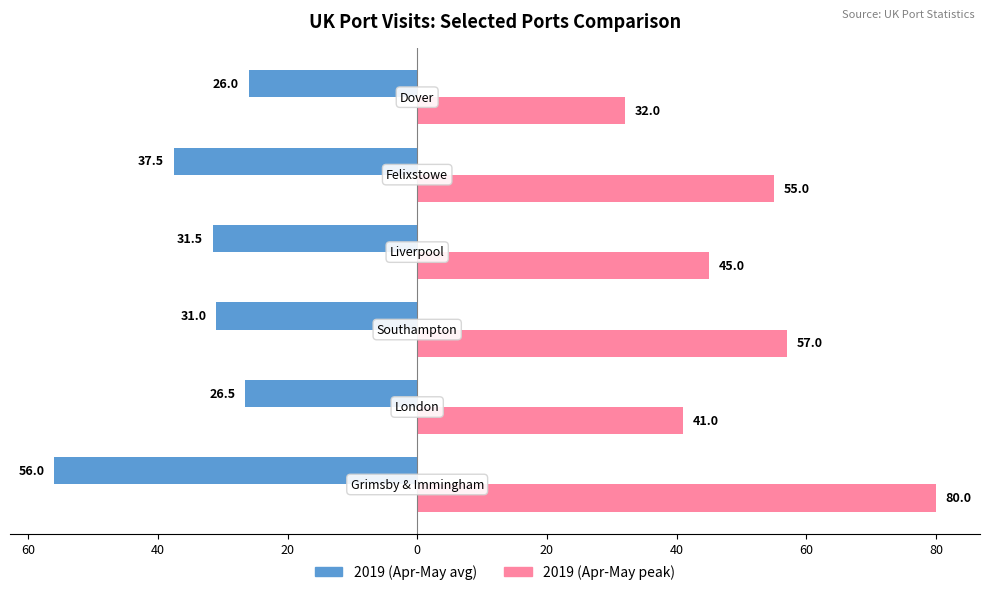

What are all the series names shown in the legend?

2019 (Apr-May avg), 2019 (Apr-May peak)